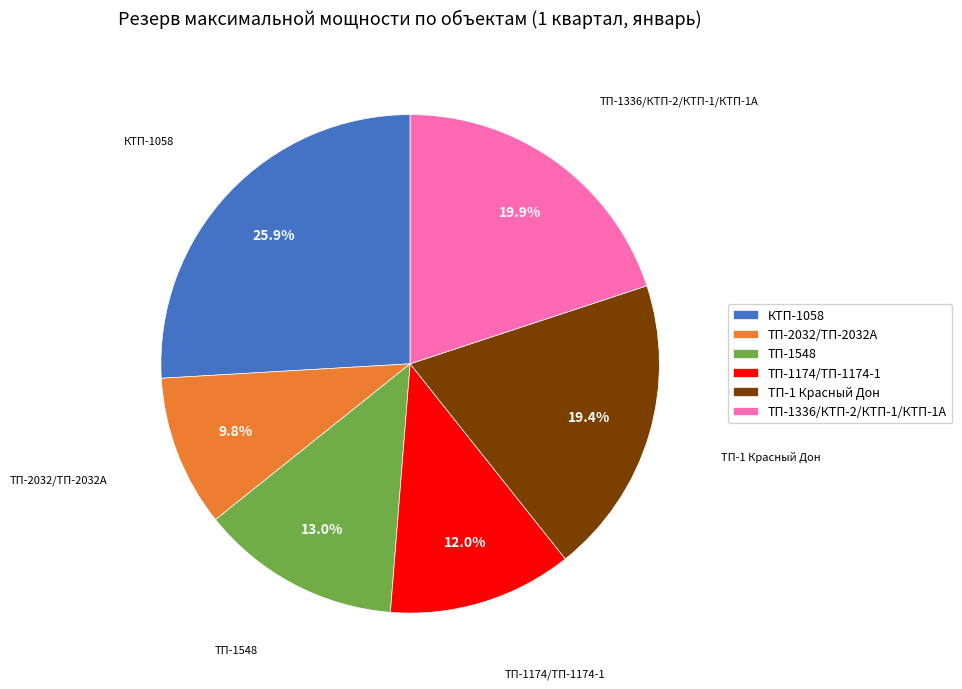

Is it true that КТП-1058 is 19% of the pie?

False